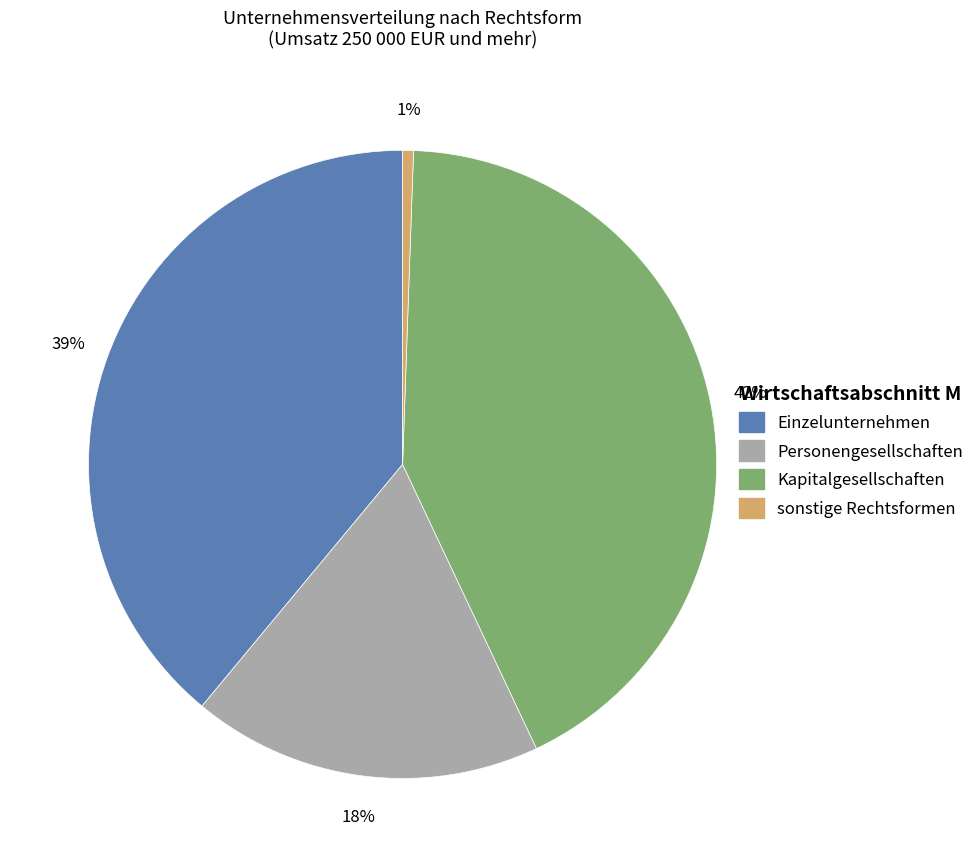

Combined, do Personengesellschaften and Kapitalgesellschaften account for over 50%?

Yes